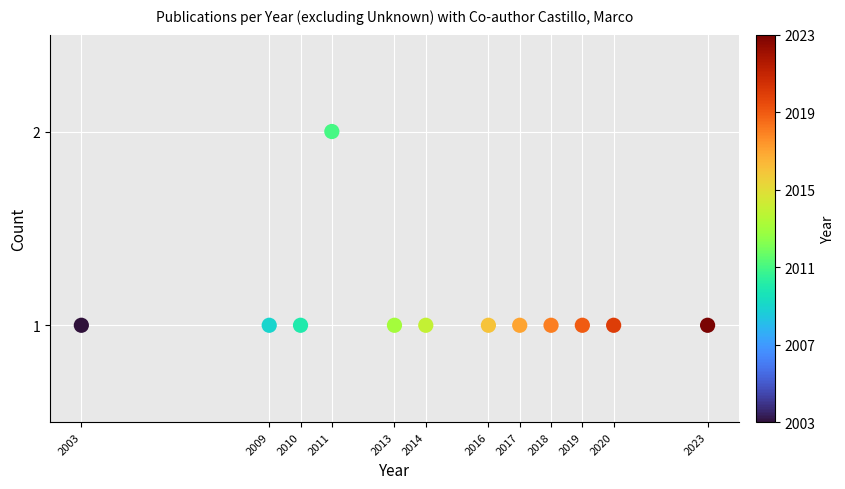

What is the average X value?

2014